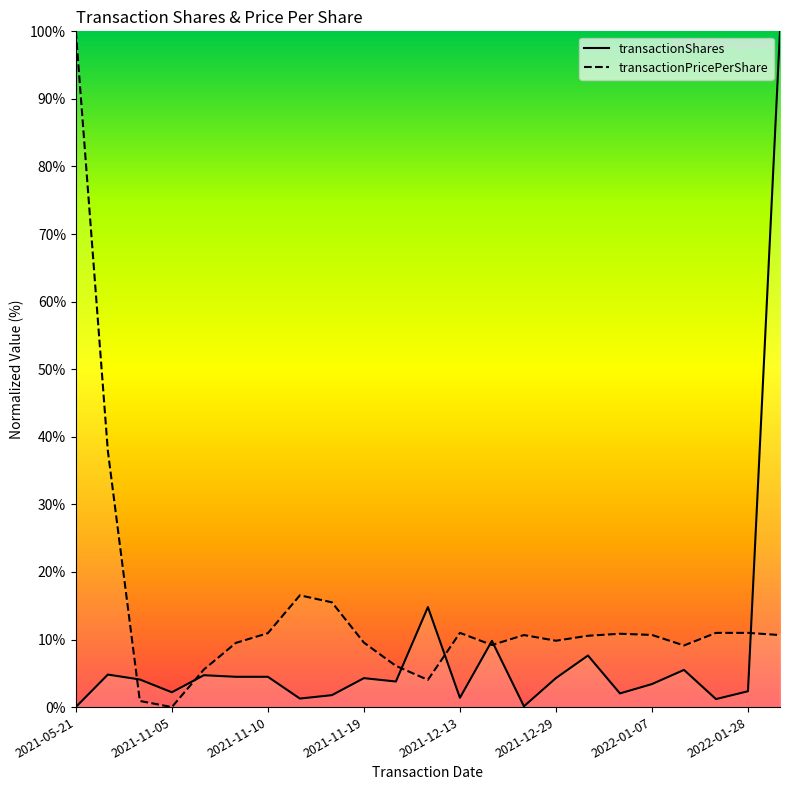

Rank the series at 2021-12-13 from lowest to highest value.

transactionShares, transactionPricePerShare